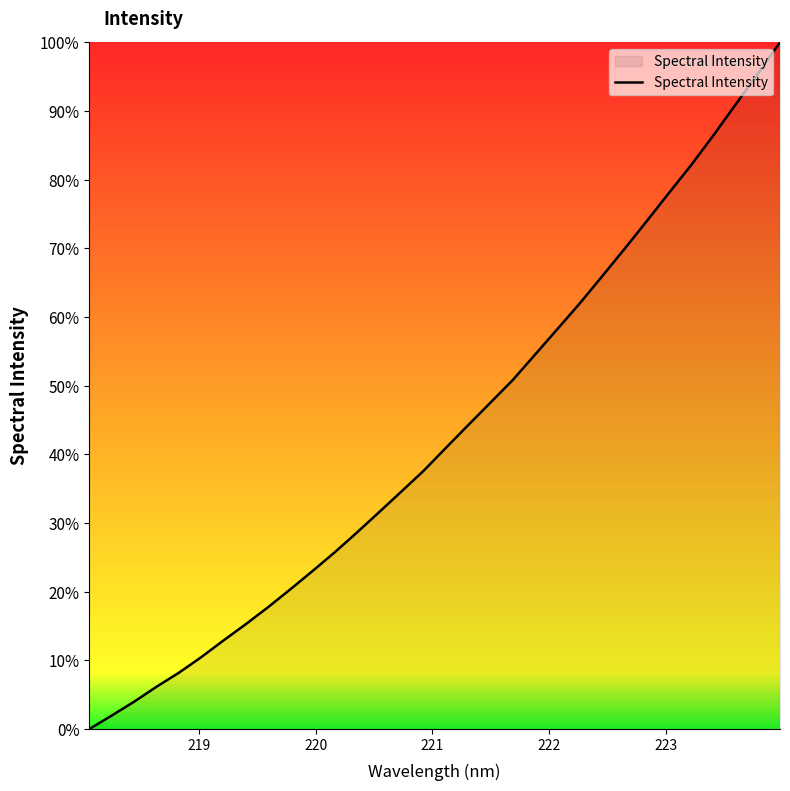

Reading right to left, what are all the values shown in this chart?

100.0	95.4	90.9	86.4	82.1	78.0	73.9	69.9	65.9	62.0	58.2	54.5	50.8	47.6	44.3	41.0	37.6	34.6	31.6	28.6	25.7	23.0	20.3	17.7	15.2	12.9	10.4	8.2	6.1	4.0	2.0	0.0